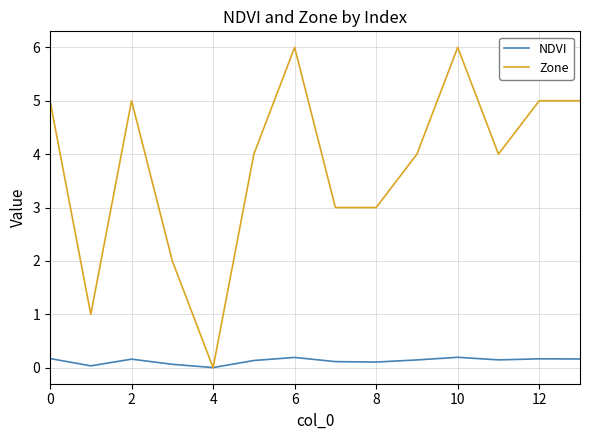

What is the maximum value for Zone?

6.0